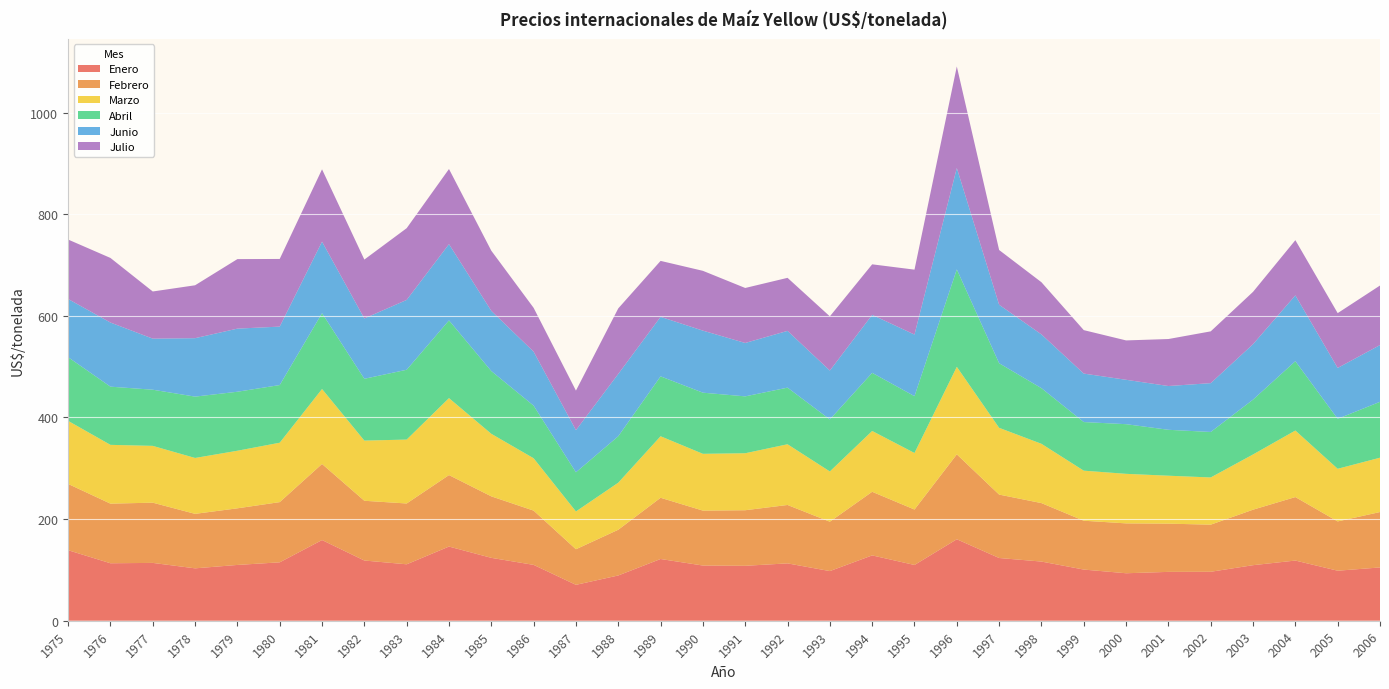

Reading left to right, transcribe all the data shown in this chart.

Enero: 1975=138.8	1976=113.1	1977=113.8	1978=103.1	1979=109.8	1980=114.9	1981=158.8	1982=118.5	1983=111.1	1984=146.0	1985=123.8	1986=109.9	1987=70.7	1988=89.1	1989=121.5	1990=108.6	1991=108.1	1992=112.9	1993=97.7	1994=128.6	1995=109.7	1996=160.3	1997=123.5	1998=116.4	1999=100.7	2000=93.4	2001=96.1	2002=96.3	2003=109.3	2004=118.4	2005=98.4	2006=104.9
Febrero: 1975=130.4	1976=117.3	1977=118.5	1978=107.2	1979=111.4	1980=118.5	1981=149.7	1982=117.6	1983=119.7	1984=140.6	1985=121.0	1986=106.8	1987=70.0	1988=90.0	1989=120.5	1990=108.1	1991=109.3	1992=114.9	1993=97.2	1994=125.2	1995=109.1	1996=167.0	1997=124.8	1998=115.0	1999=96.1	2000=98.1	2001=94.9	2002=92.7	2003=109.2	2004=124.9	2005=97.0	2006=109.0
Marzo: 1975=124.1	1976=115.7	1977=111.8	1978=110.0	1979=113.3	1980=116.9	1981=147.5	1982=118.4	1983=125.8	1984=151.5	1985=123.1	1986=103.0	1987=74.4	1988=92.6	1989=121.1	1990=111.8	1991=112.2	1992=119.5	1993=98.9	1994=119.7	1995=111.3	1996=172.2	1997=131.4	1998=116.7	1999=98.5	2000=97.5	2001=94.3	2002=92.9	2003=108.7	2004=130.9	2005=103.6	2006=106.9
Abril: 1975=125.3	1976=114.5	1977=110.5	1978=120.7	1979=116.1	1980=113.5	1981=149.2	1982=121.6	1983=137.4	1984=152.9	1985=123.5	1986=103.5	1987=77.0	1988=91.4	1989=117.8	1990=120.3	1991=111.9	1992=111.4	1993=102.3	1994=114.4	1995=111.8	1996=191.7	1997=127.1	1998=109.5	1999=95.7	2000=97.7	2001=90.4	2002=89.5	2003=107.9	2004=136.4	2005=98.3	2006=110.0
Junio: 1975=114.5	1976=126.2	1977=100.5	1978=115.0	1979=124.2	1980=115.0	1981=140.7	1982=118.7	1983=137.4	1984=150.1	1985=118.4	1986=106.3	1987=82.9	1988=122.6	1989=117.1	1990=122.1	1991=105.1	1992=111.7	1993=96.2	1994=114.1	1995=121.3	1996=199.6	1997=115.0	1998=105.8	1999=95.4	2000=87.3	2001=86.1	2002=96.1	2003=109.1	2004=129.5	2005=100.1	2006=111.7
Julio: 1975=117.0	1976=127.1	1977=92.8	1978=104.1	1979=136.8	1980=133.1	1981=142.4	1982=115.9	1983=141.2	1984=147.8	1985=118.4	1986=86.2	1987=77.8	1988=129.0	1989=110.1	1990=117.7	1991=108.2	1992=104.4	1993=106.6	1994=99.4	1995=127.7	1996=199.8	1997=107.8	1998=102.7	1999=85.5	2000=77.5	2001=92.5	2002=101.9	2003=103.0	2004=108.6	2005=107.8	2006=117.2